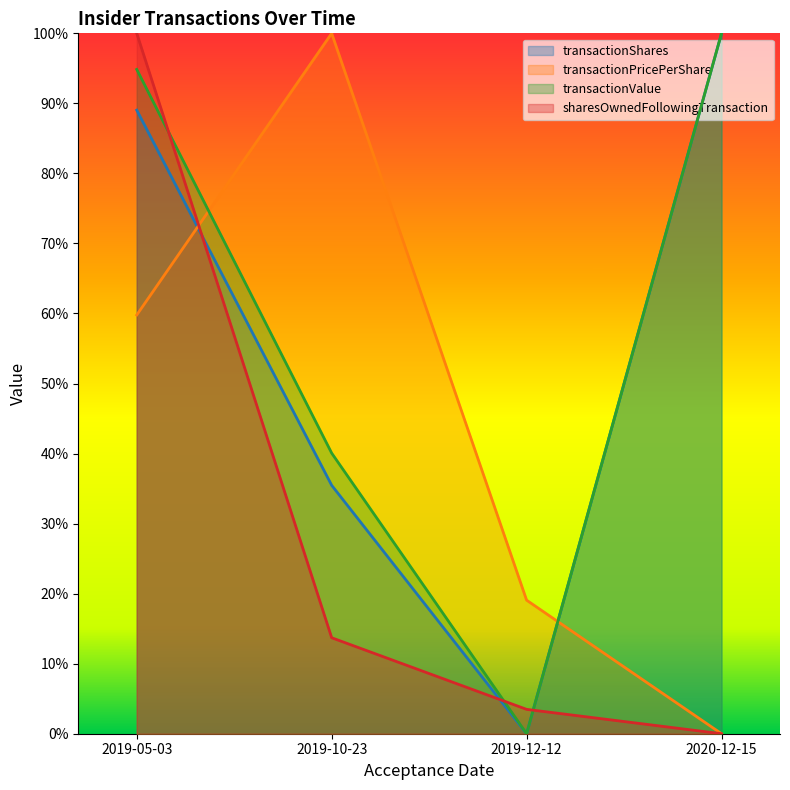

Between which two adjacent categories do sharesOwnedFollowingTransaction and transactionPricePerShare first intersect?

2019-05-03 and 2019-10-23